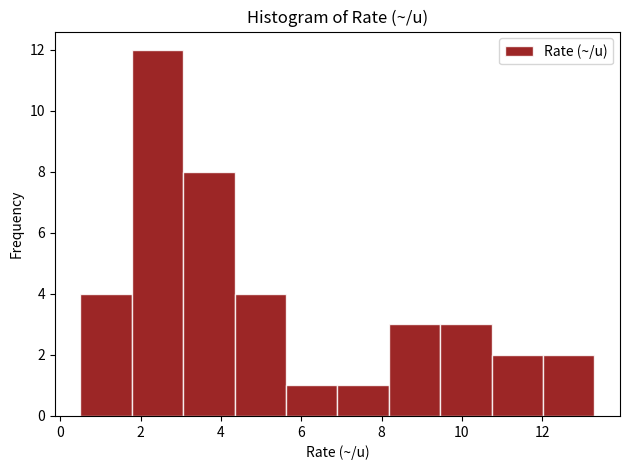

Which range on the x-axis has the tallest bar?

1.78 to 3.06